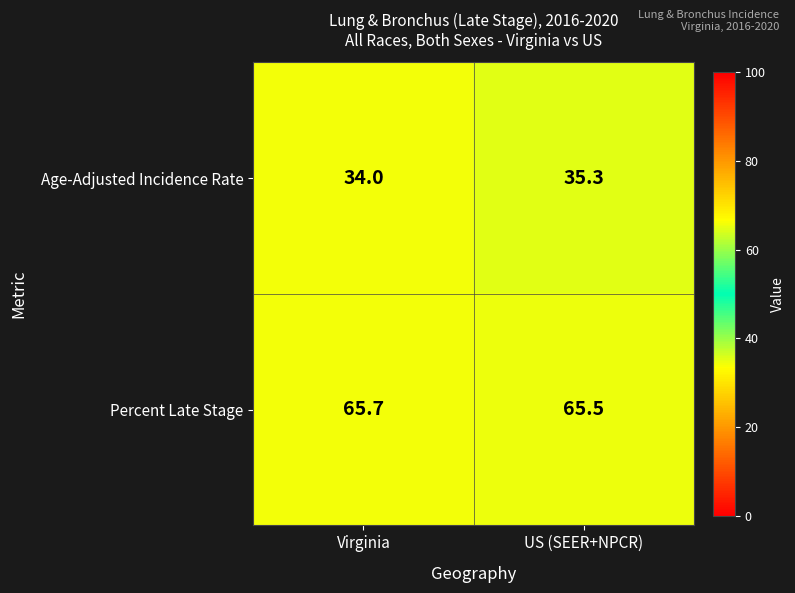

What is the minimum value shown in the chart?

34.0